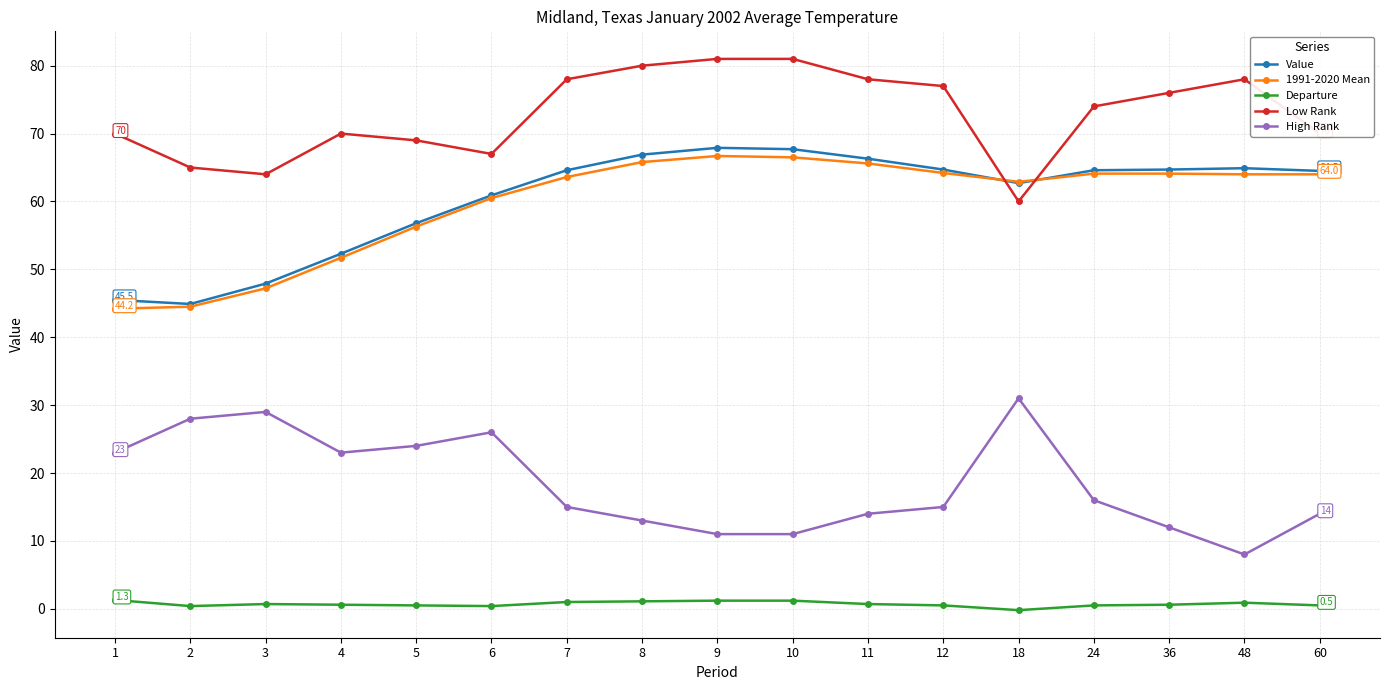

True or false: Value has more than 0 points higher than both neighbors.

True